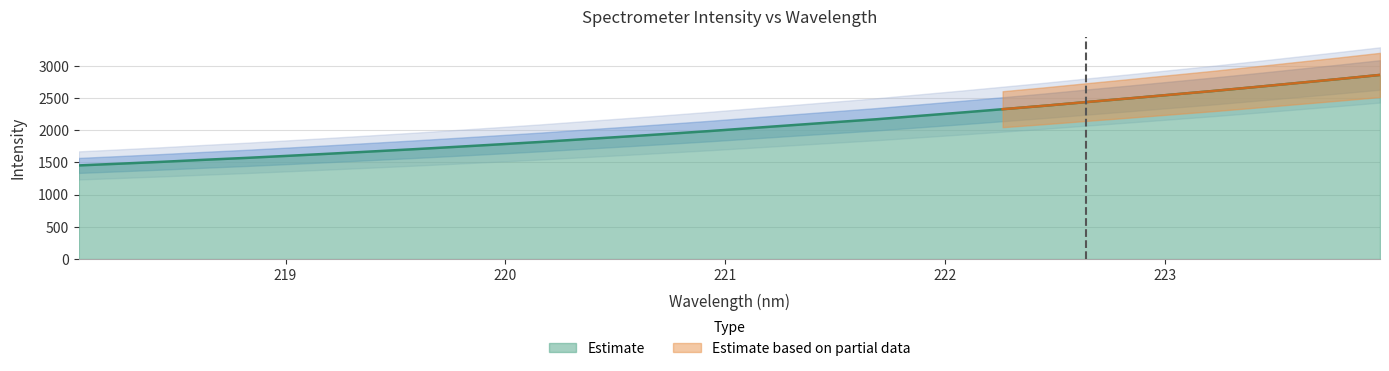

Read the value at 223.2172.

2608.9